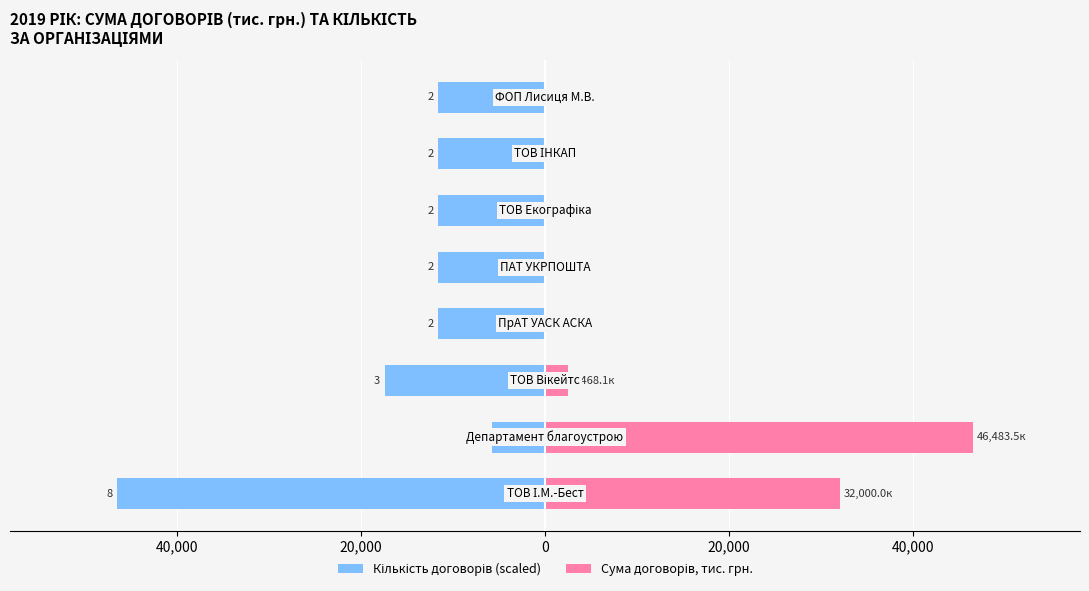

Rank the series by their maximum value, from lowest to highest.

Кількість договорів (scaled), Сума договорів, тис. грн.